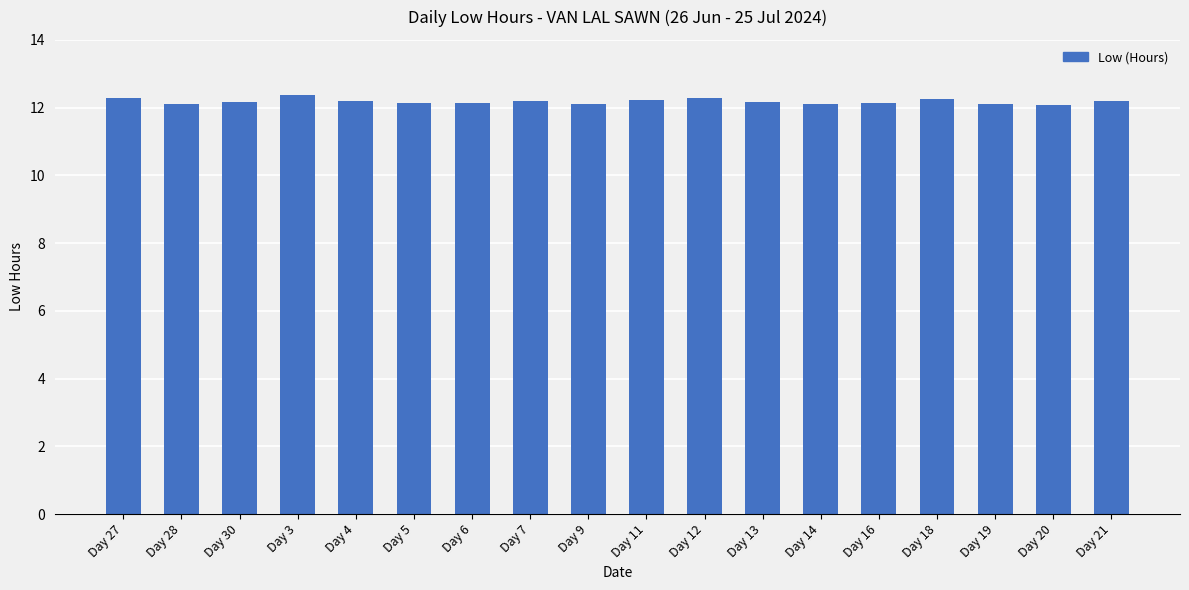

The value at Day 13 is 12.2. True or false?

True